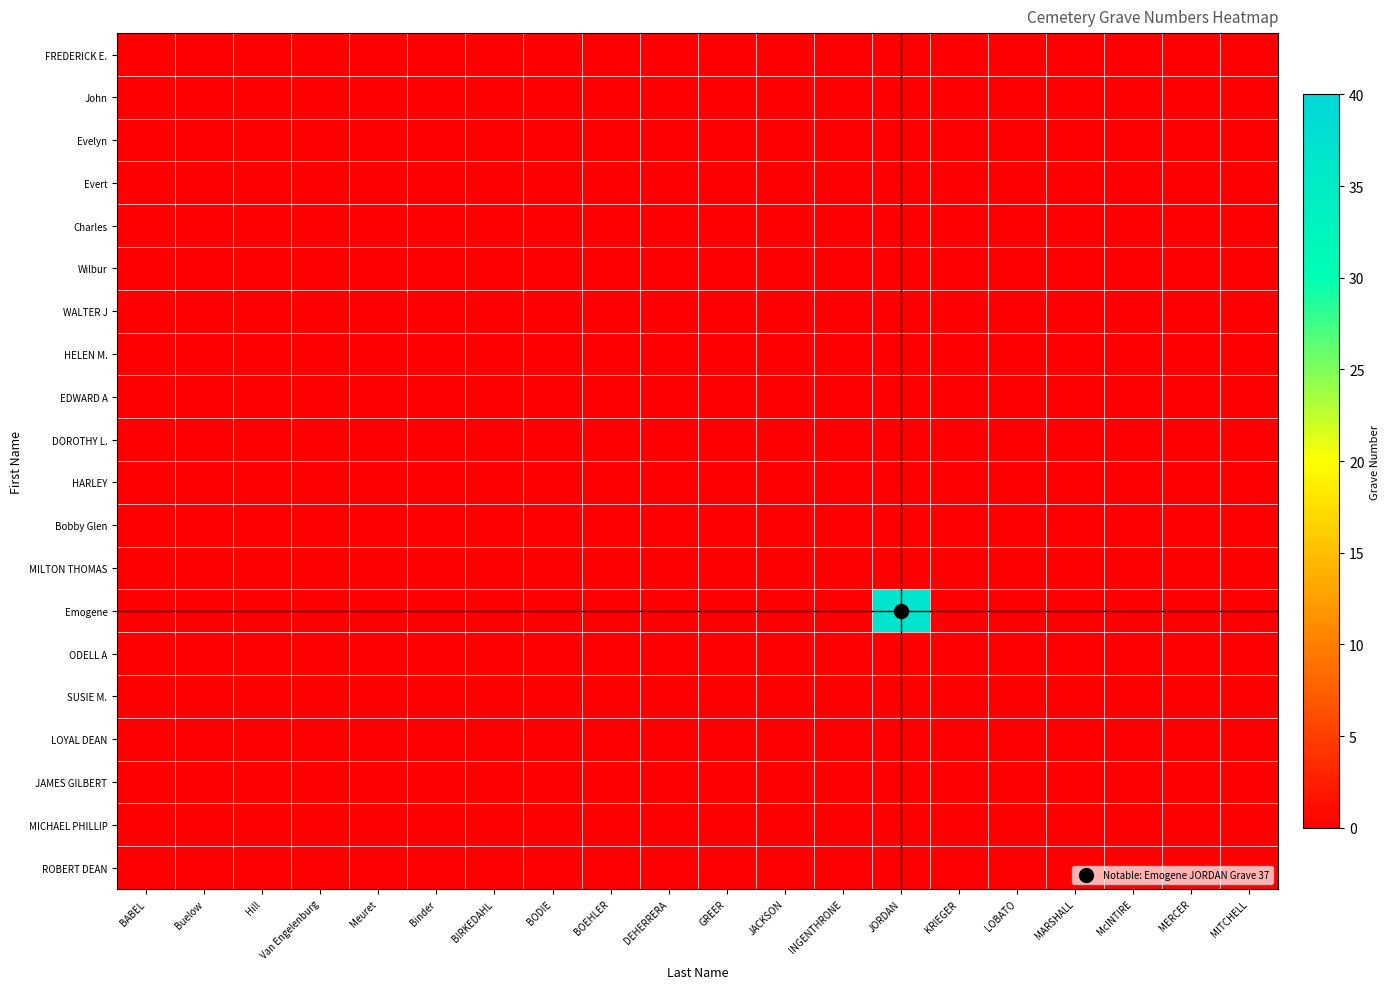

Rank the categories by Wilbur value from highest to lowest.

BABEL, Buelow, Hill, Van Engelenburg, Meuret, Binder, BIRKEDAHL, BODIE, BOEHLER, DEHERRERA, GREER, JACKSON, INGENTHRONE, JORDAN, KRIEGER, LOBATO, MARSHALL, McINTIRE, MERCER, MITCHELL